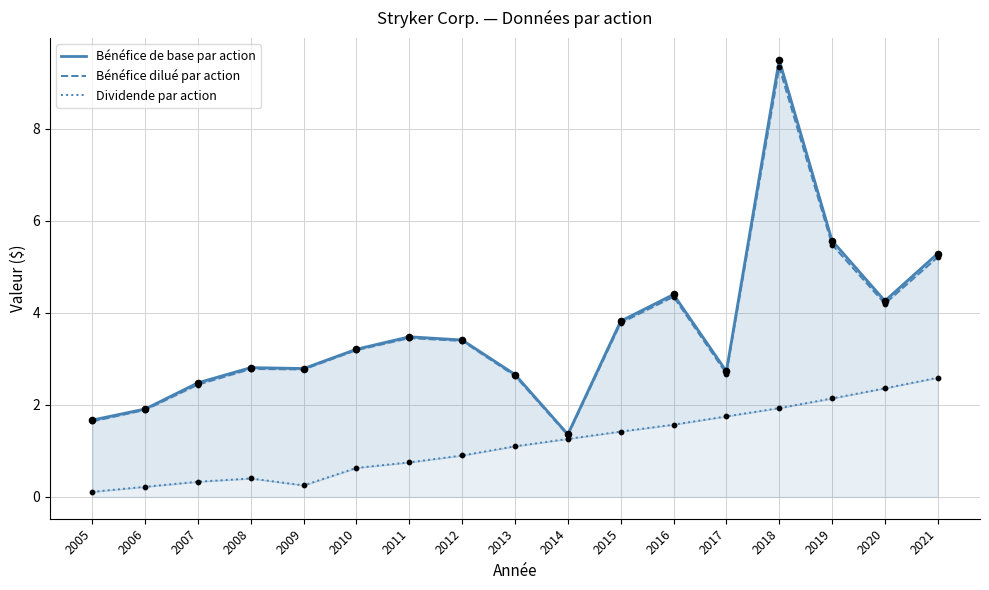

Which series reaches the minimum Y coordinate?

Dividende par action